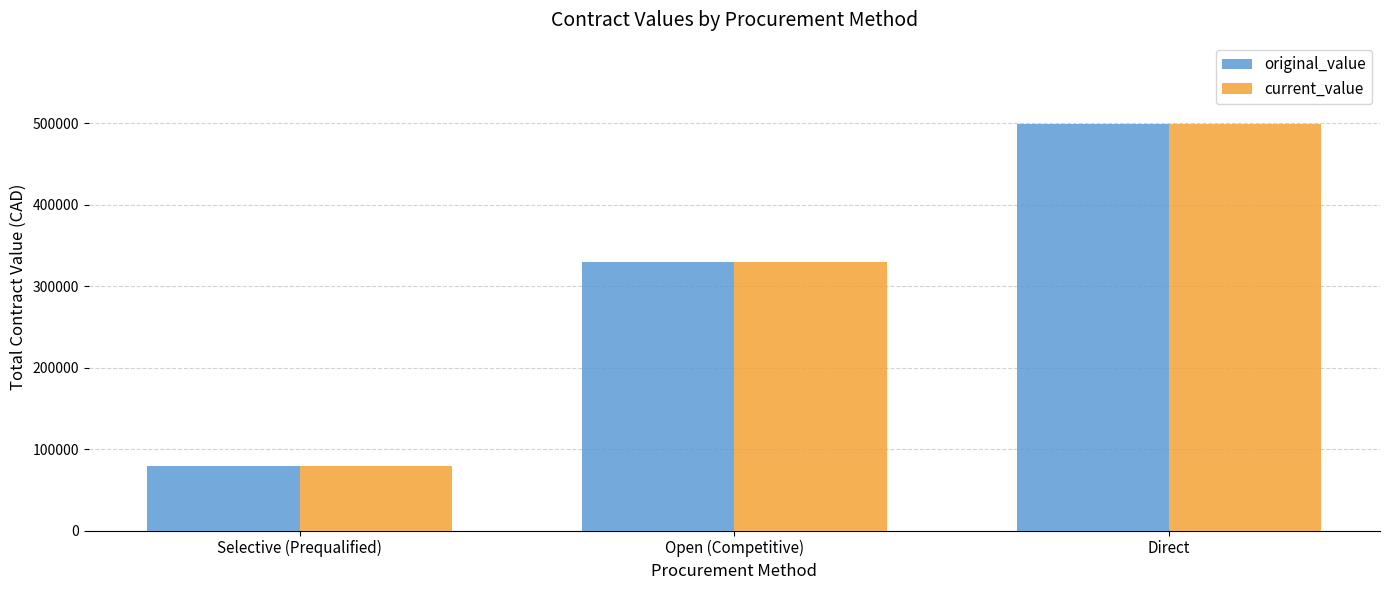

Reading left to right, extract all data points from this chart.

original_value: 79374.8	330061.0	498896.8
current_value: 79374.8	330061.0	498896.8